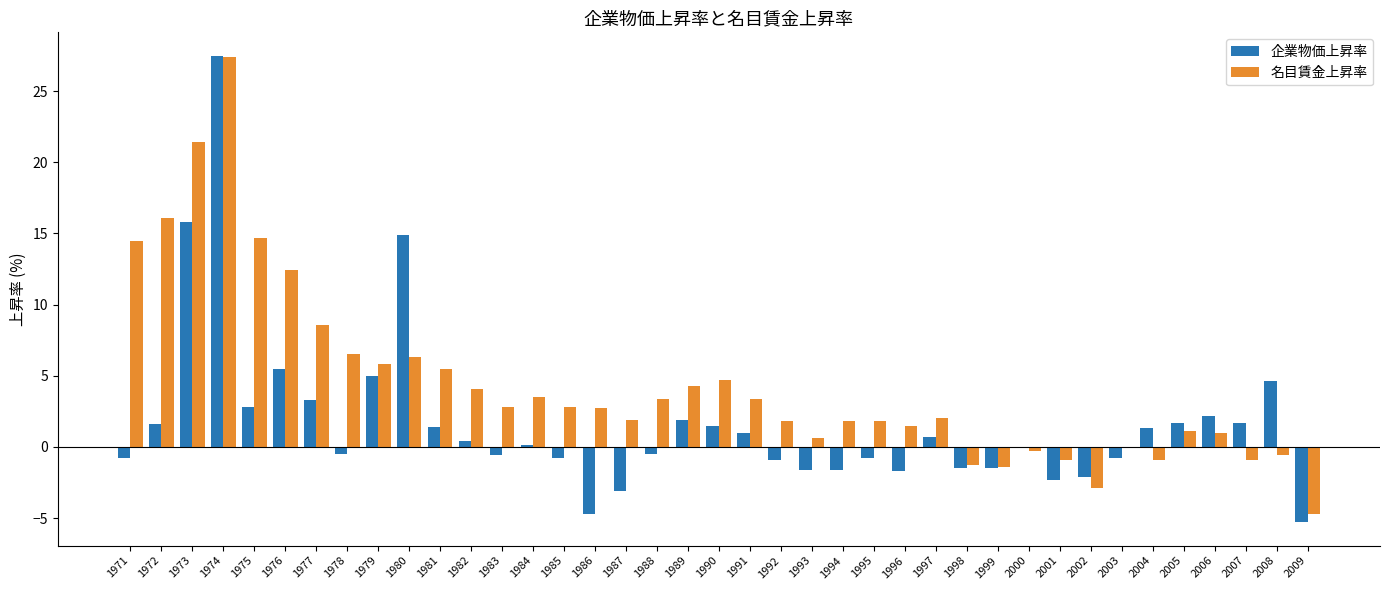

Where is 企業物価上昇率 nearest to the value 11?

1980